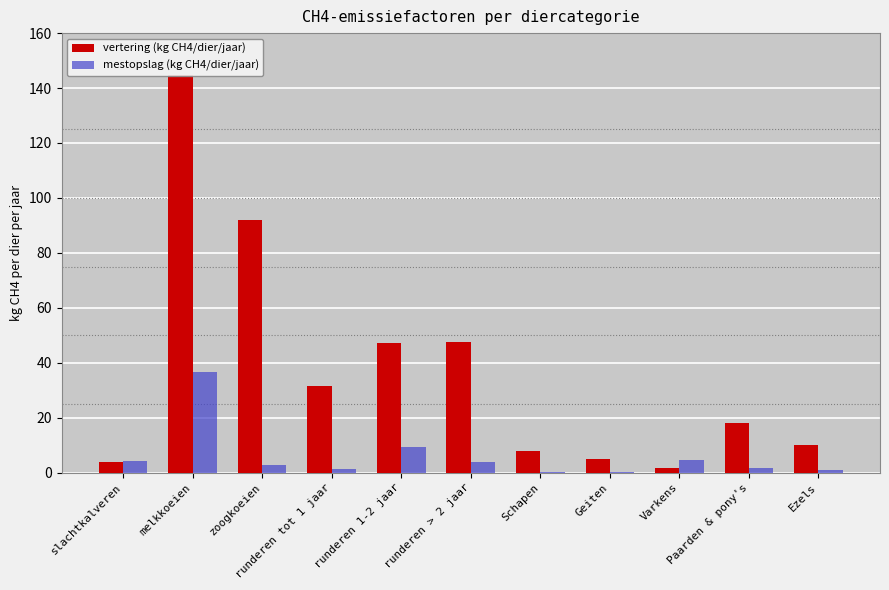

Rank the series by their average value, from highest to lowest.

vertering (kg CH4/dier/jaar), mestopslag (kg CH4/dier/jaar)